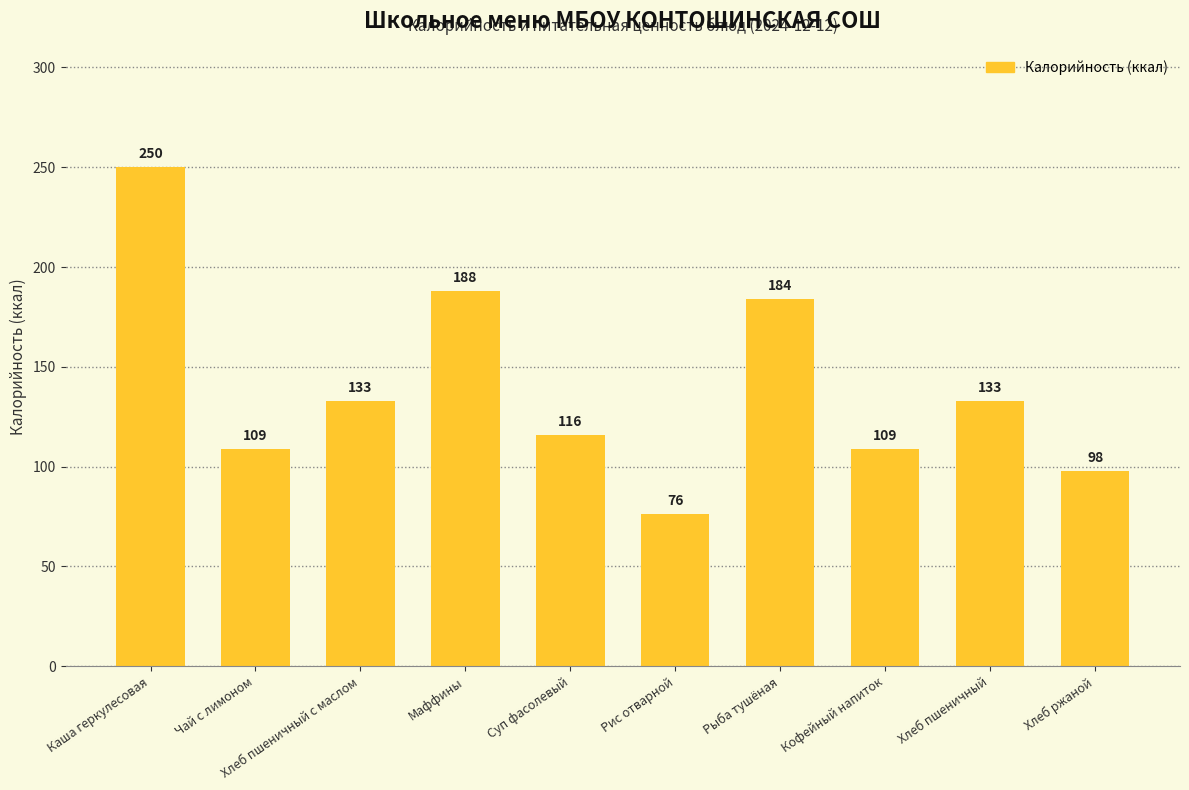

Which has a higher value, Рис отварной or Рыба тушёная?

Рыба тушёная